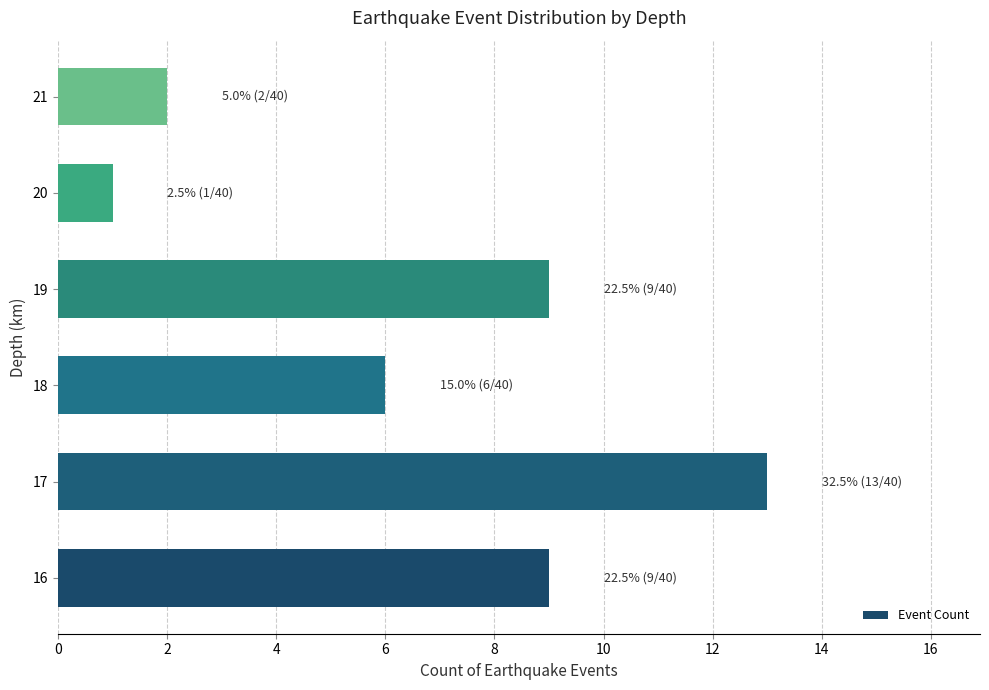

At which label is the value closest to 7?

18